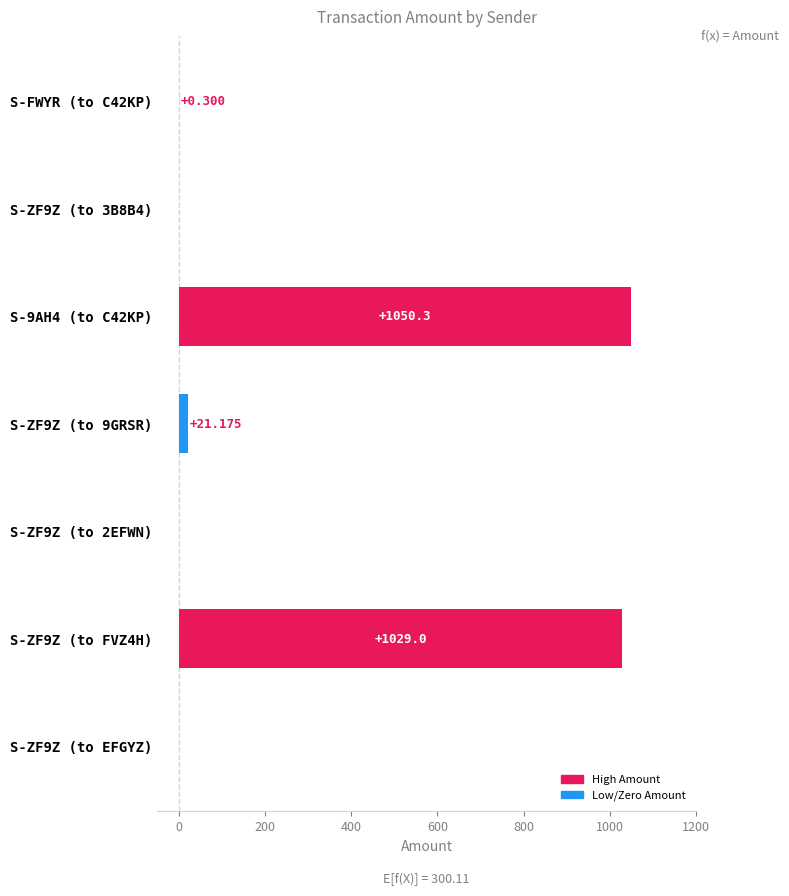

Where is the data nearest to the value 525?

S-ZF9Z (to 9GRSR)